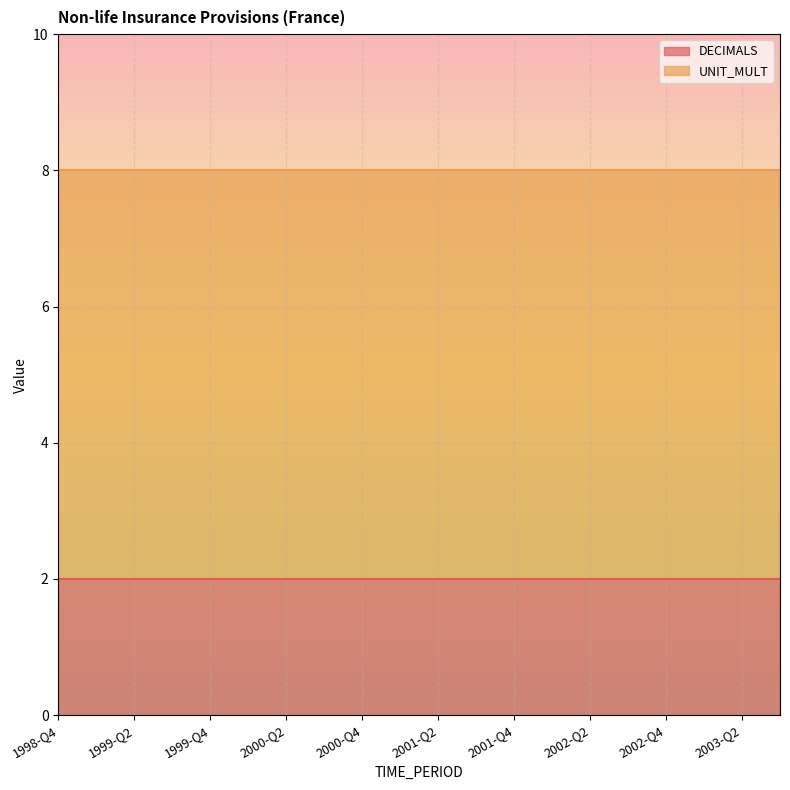

Reading left to right, list all the values displayed in this chart.

DECIMALS: 1998-Q4=2	1999-Q1=2	1999-Q2=2	1999-Q3=2	1999-Q4=2	2000-Q1=2	2000-Q2=2	2000-Q3=2	2000-Q4=2	2001-Q1=2	2001-Q2=2	2001-Q3=2	2001-Q4=2	2002-Q1=2	2002-Q2=2	2002-Q3=2	2002-Q4=2	2003-Q1=2	2003-Q2=2	2003-Q3=2
UNIT_MULT: 1998-Q4=6	1999-Q1=6	1999-Q2=6	1999-Q3=6	1999-Q4=6	2000-Q1=6	2000-Q2=6	2000-Q3=6	2000-Q4=6	2001-Q1=6	2001-Q2=6	2001-Q3=6	2001-Q4=6	2002-Q1=6	2002-Q2=6	2002-Q3=6	2002-Q4=6	2003-Q1=6	2003-Q2=6	2003-Q3=6